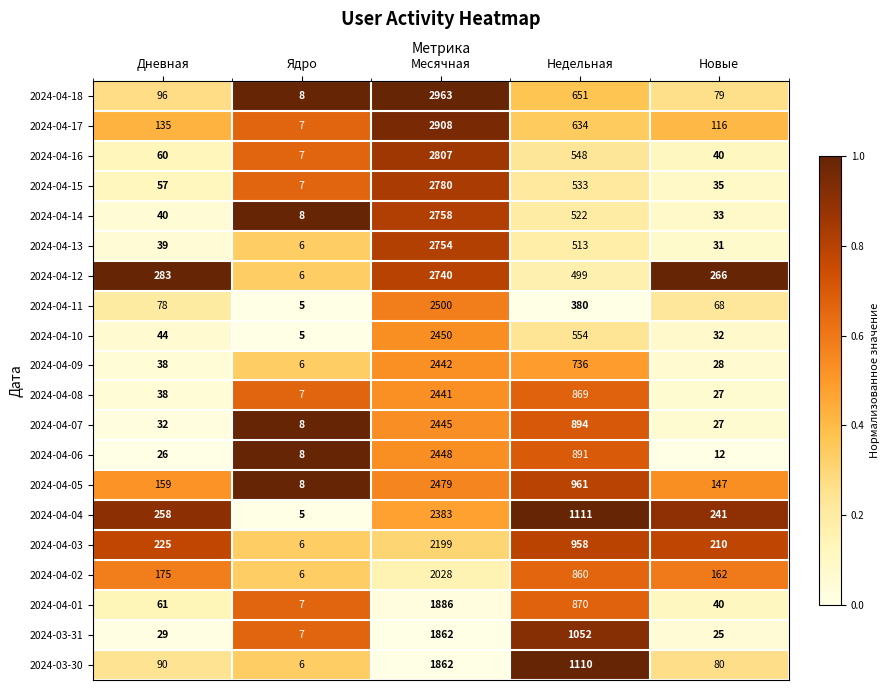

At which label is 2024-04-05 closest to 1243?

Недельная